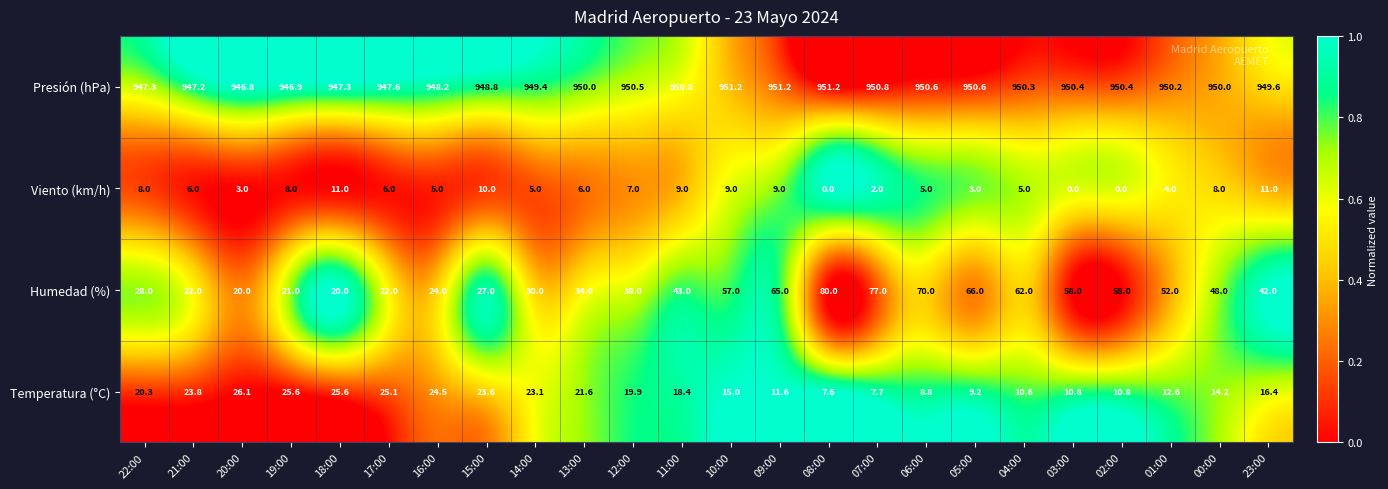

What is the greatest value displayed?

951.2